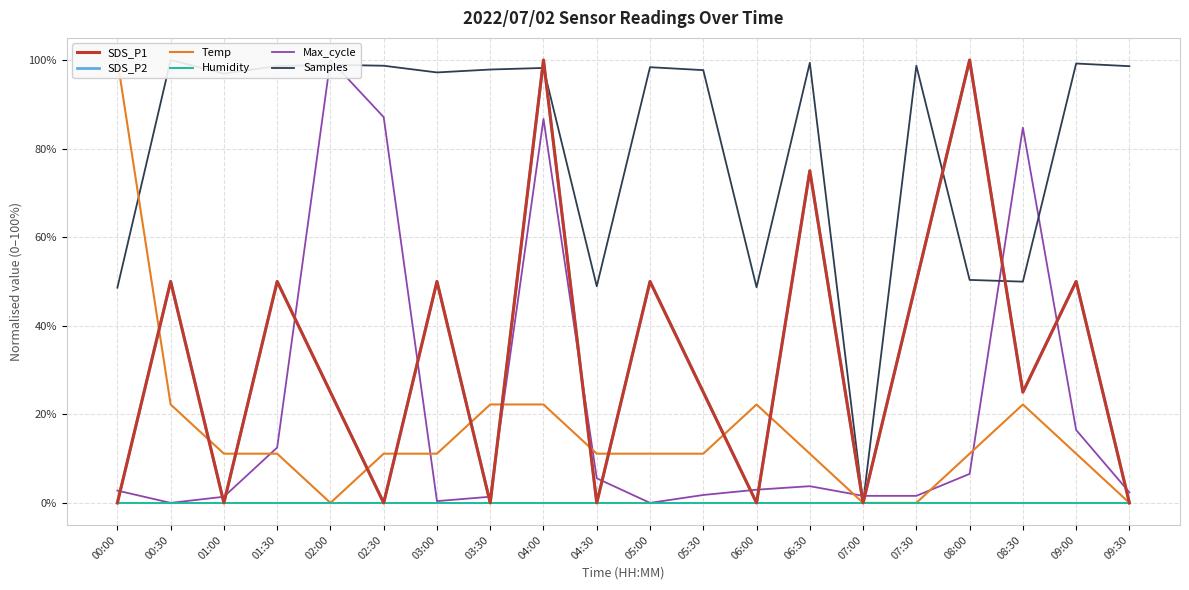

What is the sum of all Samples values?

1625.0